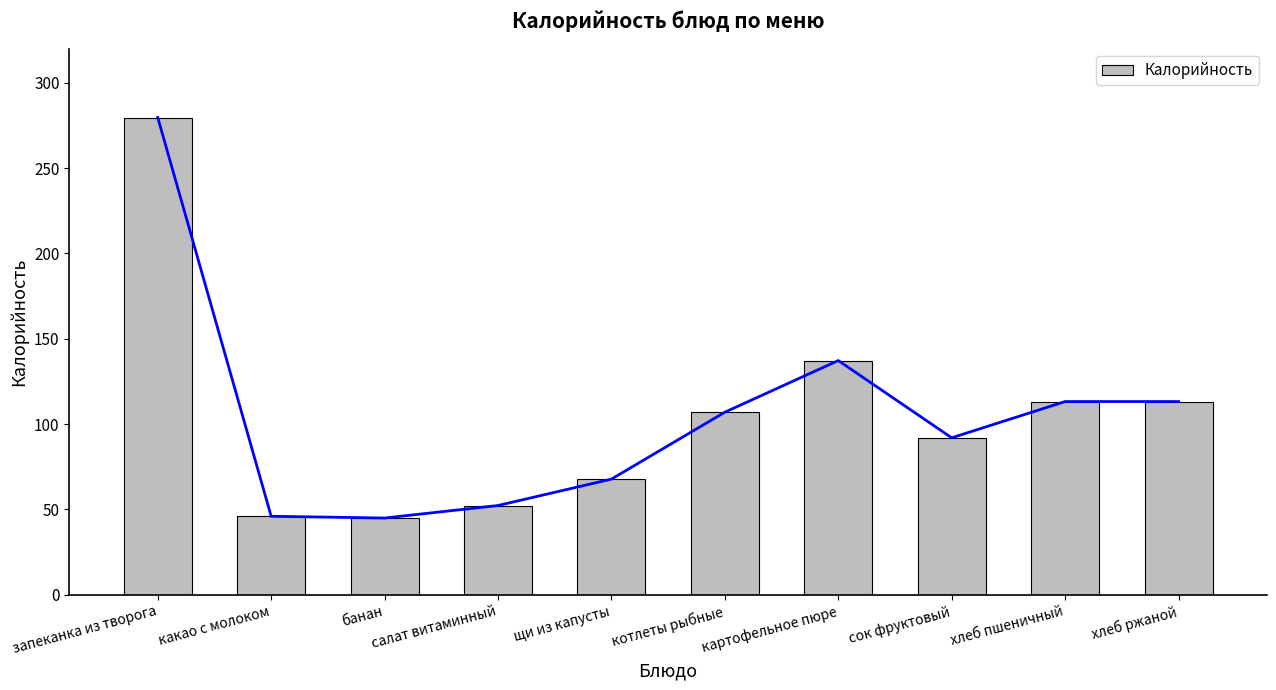

What is the sum of the values at запеканка из творога and хлеб ржаной?

392.8